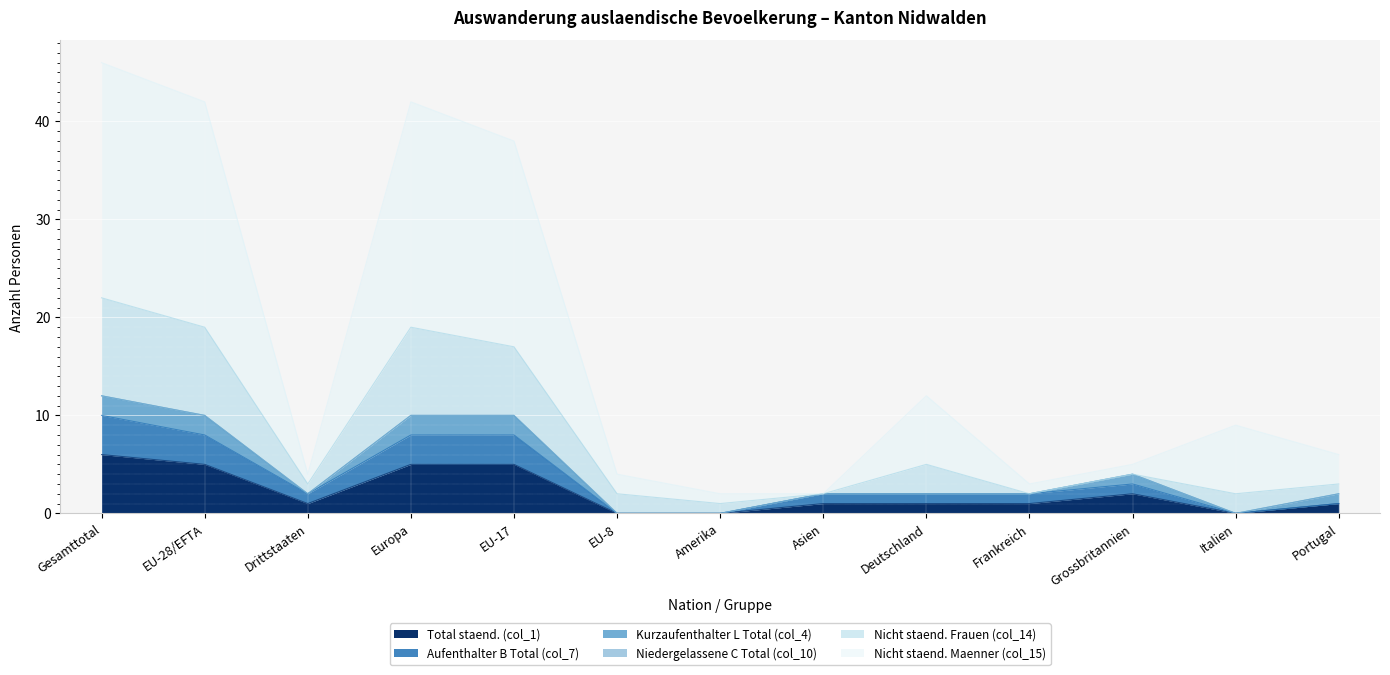

Where is the first local maximum for Total staend. (col_1)?

Grossbritannien